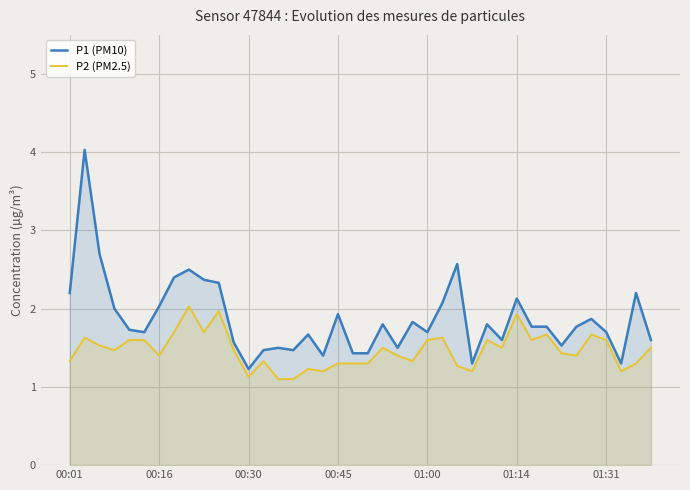

True or false: P1 (PM10) and P2 (PM2.5) intersect in this chart.

False